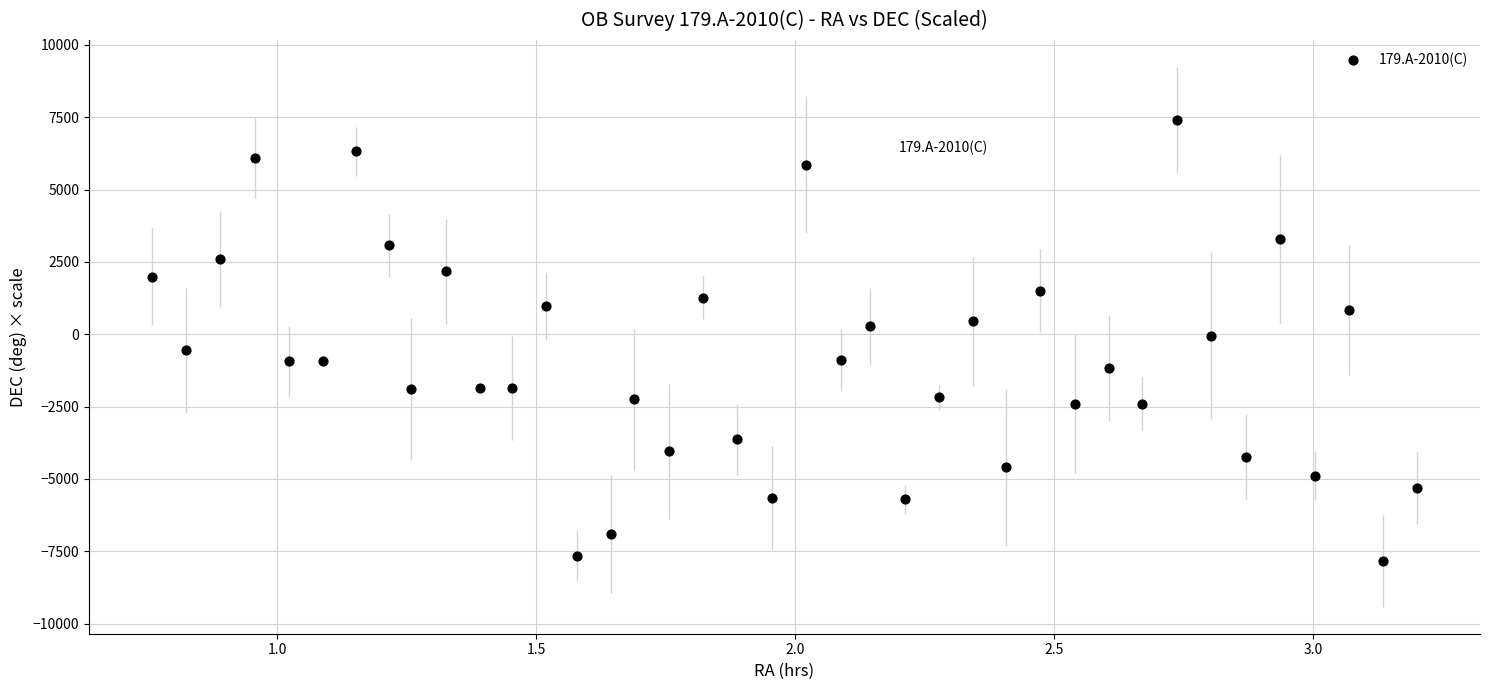

What is the range of Y values (max minus min)?

15247.8